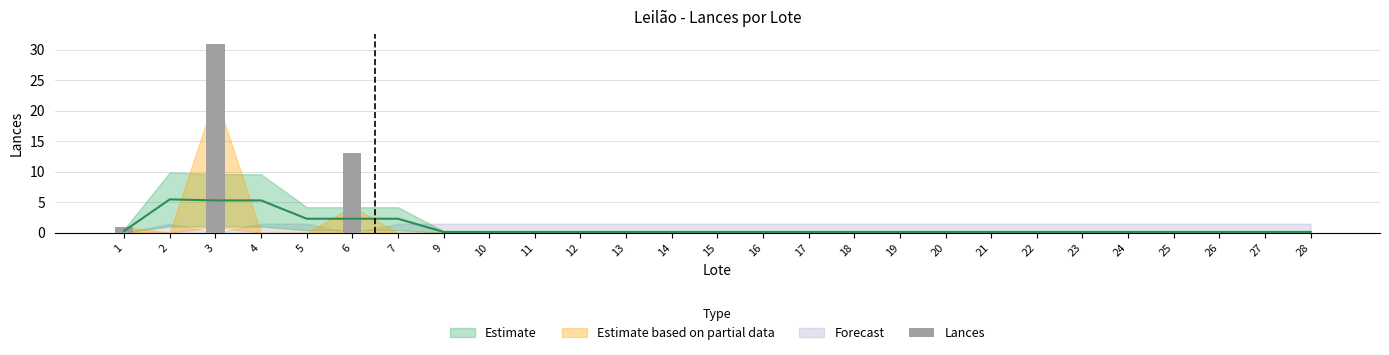

How many values are above zero?

3